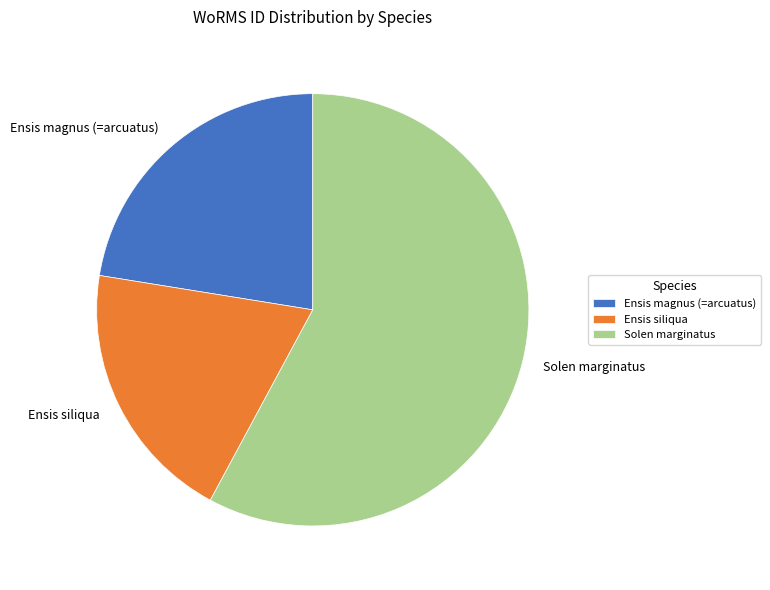

Rank the categories by value from highest to lowest.

Solen marginatus, Ensis magnus (=arcuatus), Ensis siliqua